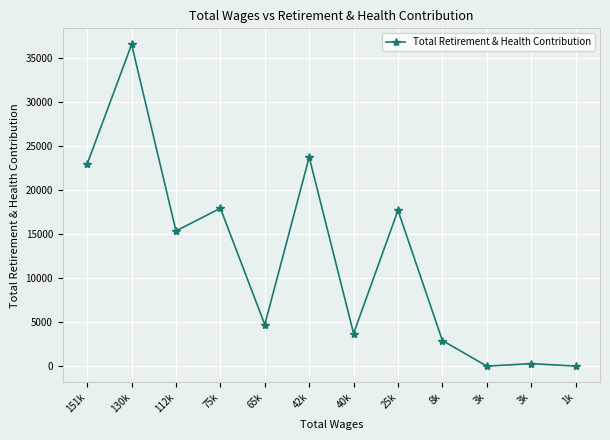

How many values are below 15333?

6